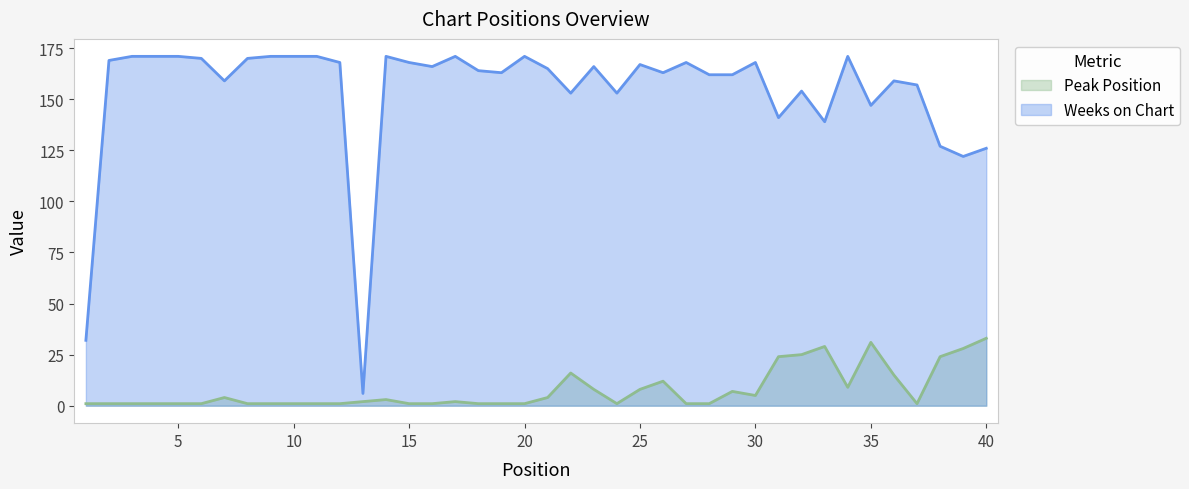

Which category has the highest value across all series?

3